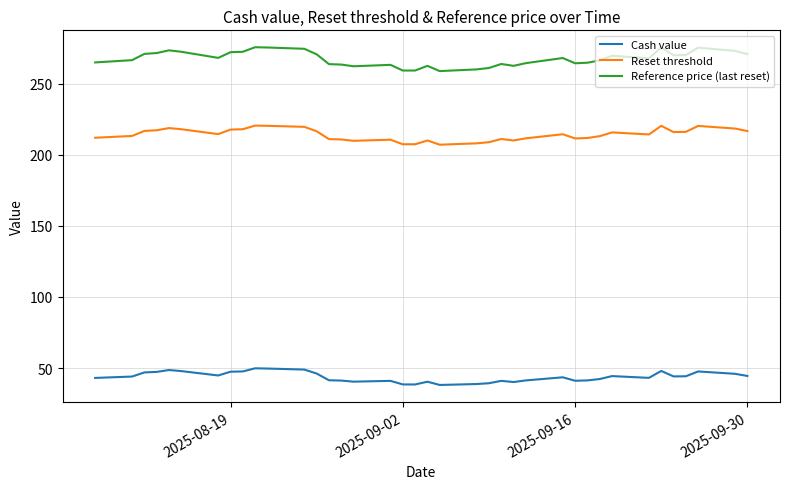

True or false: Reference price (last reset) and Reset threshold cross at least once.

False